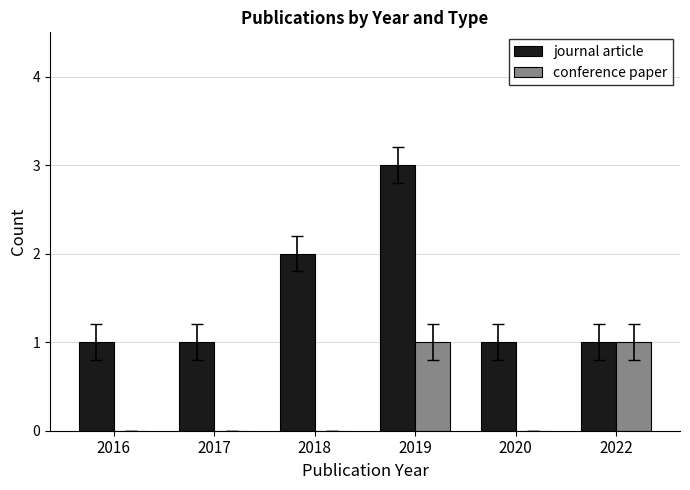

How many groups of bars are there?

6